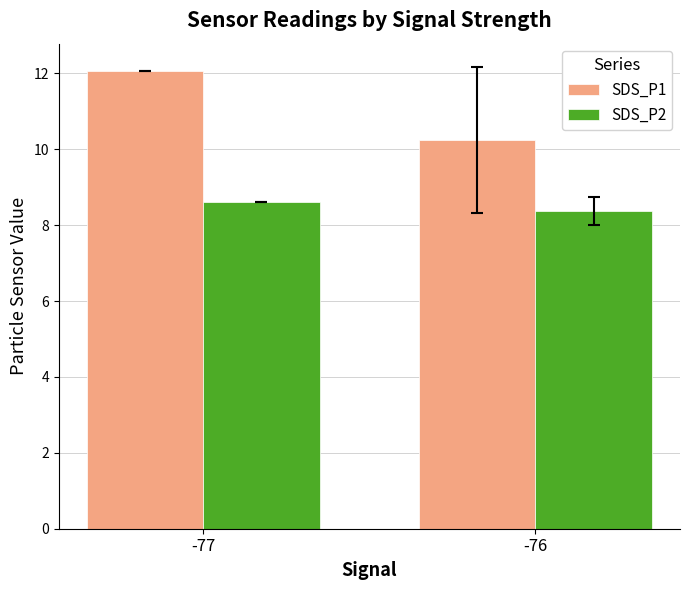

What is the sum of all SDS_P1 values?

22.3